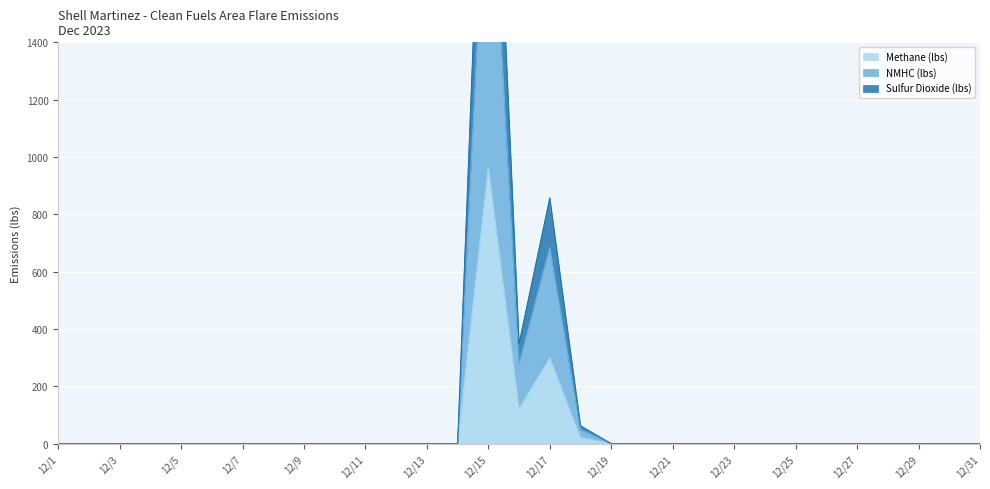

Rank the categories by Methane (lbs) value from lowest to highest.

12/1, 12/2, 12/3, 12/4, 12/5, 12/6, 12/7, 12/8, 12/9, 12/10, 12/11, 12/12, 12/13, 12/14, 12/19, 12/20, 12/21, 12/22, 12/23, 12/24, 12/25, 12/26, 12/27, 12/28, 12/29, 12/30, 12/31, 12/18, 12/16, 12/17, 12/15